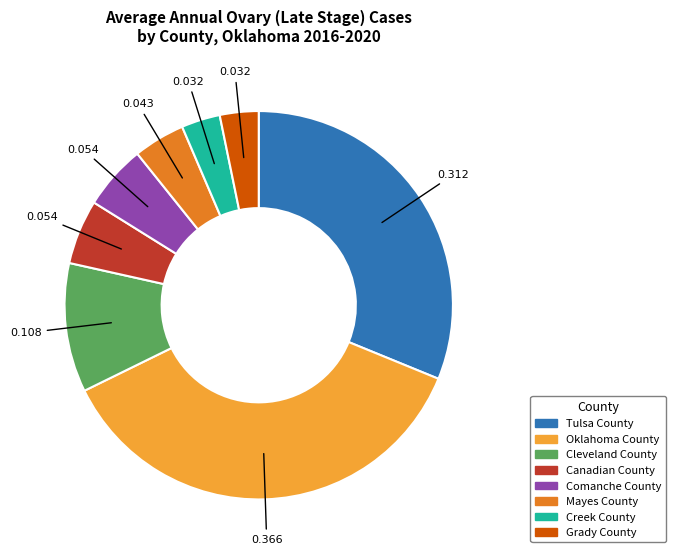

How many segments does this pie chart have?

8